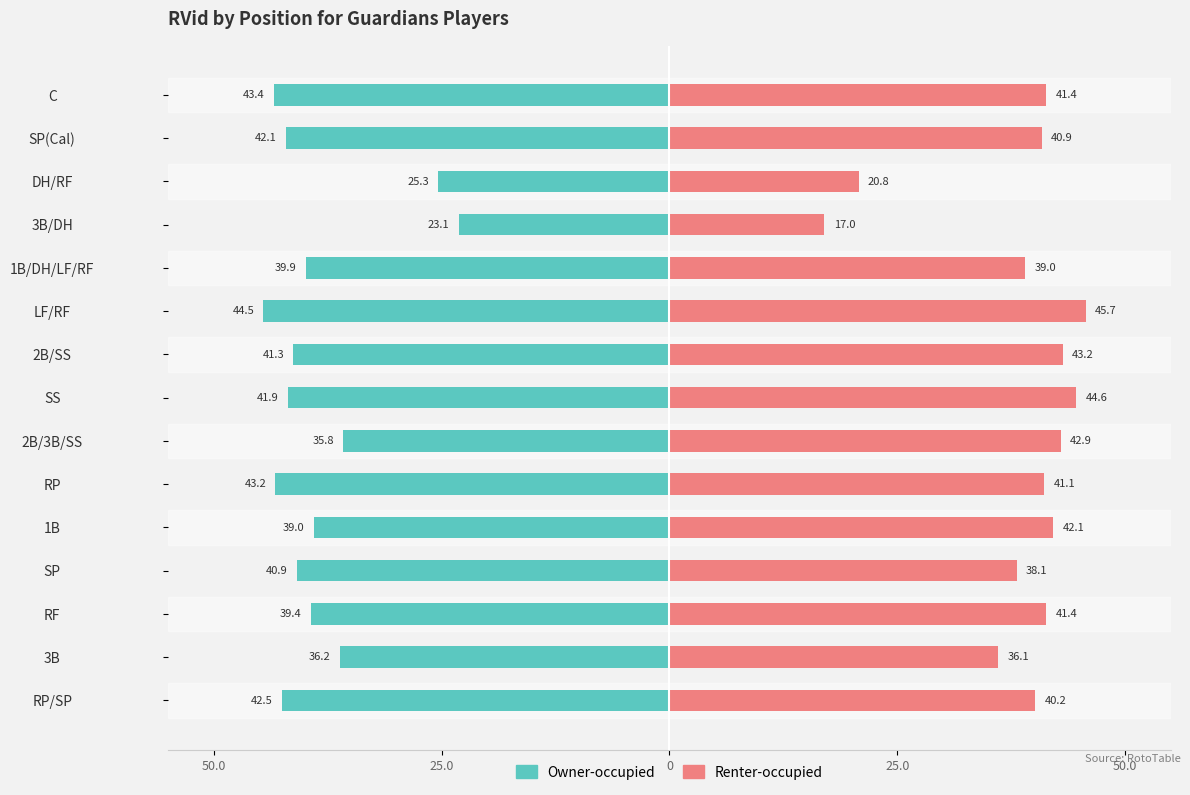

At which category is the sum across all series the highest?

2B/3B/SS